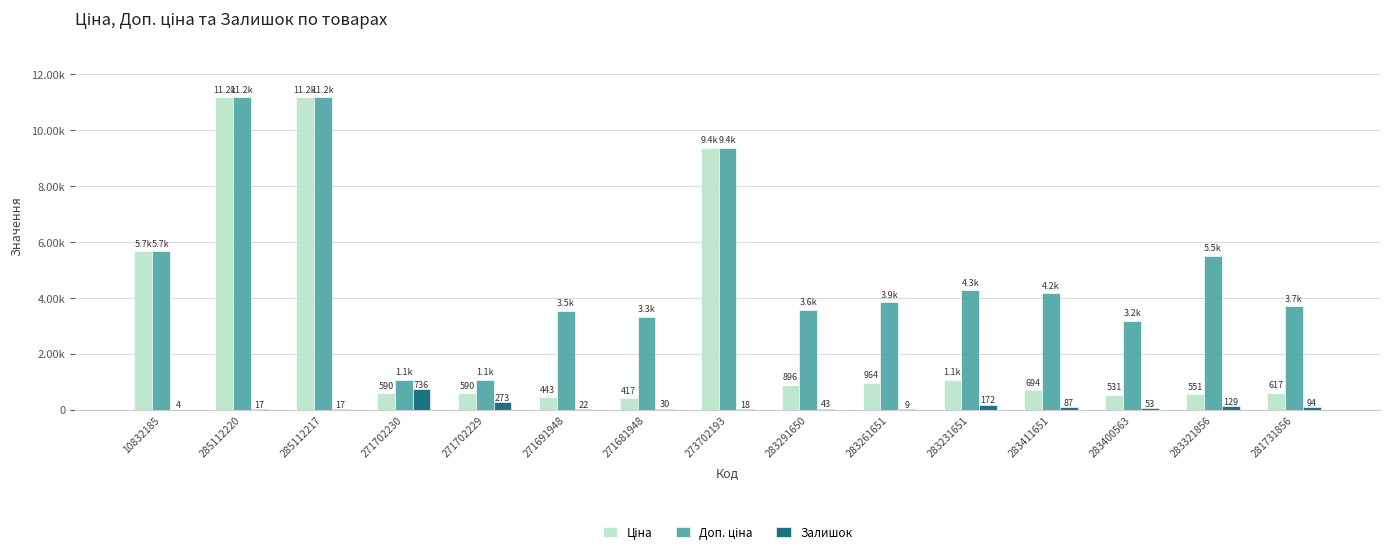

At how many categories does at least one series exceed 6426?

3